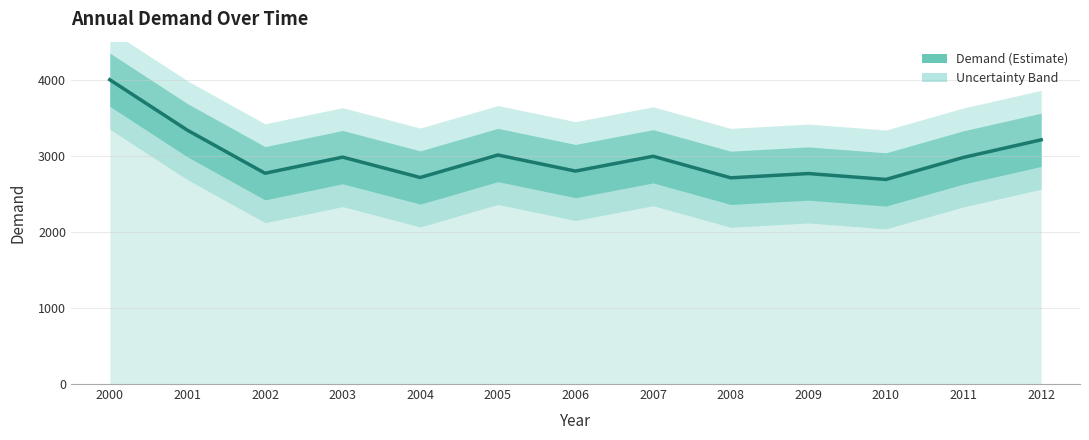

The value at 2003 is 4448.4. True or false?

False